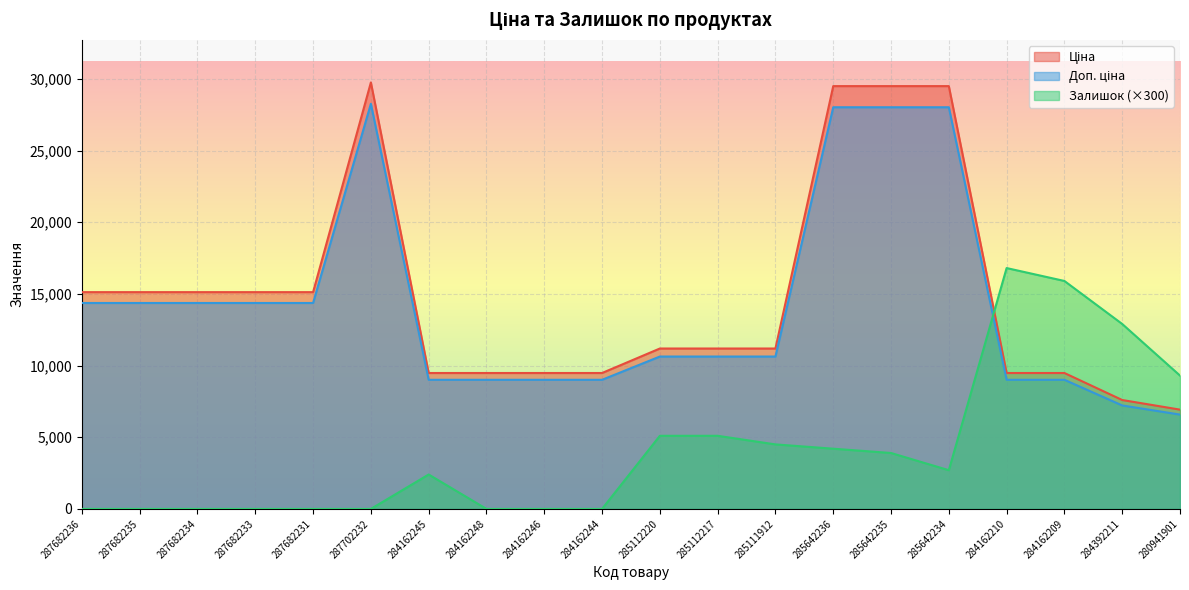

Rank the categories by Ціна value from lowest to highest.

280941901, 284392211, 284162245, 284162248, 284162246, 284162244, 284162210, 284162209, 285112220, 285112217, 285111912, 287682236, 287682235, 287682234, 287682233, 287682231, 285642236, 285642235, 285642234, 287702232